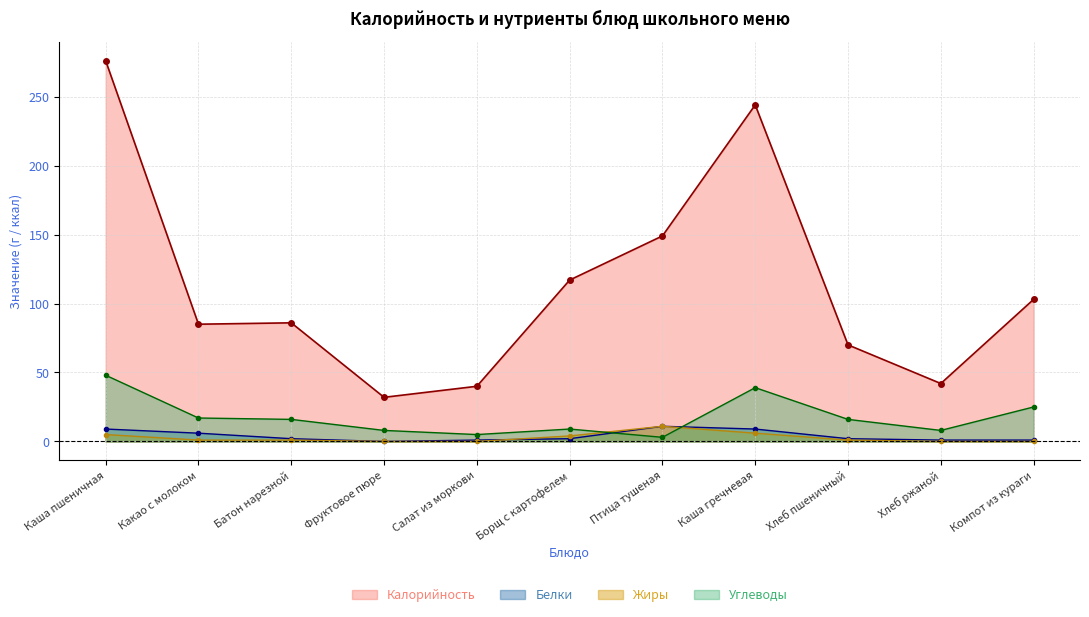

What is the difference between the Жиры values at Батон нарезной and Каша гречневая?

5